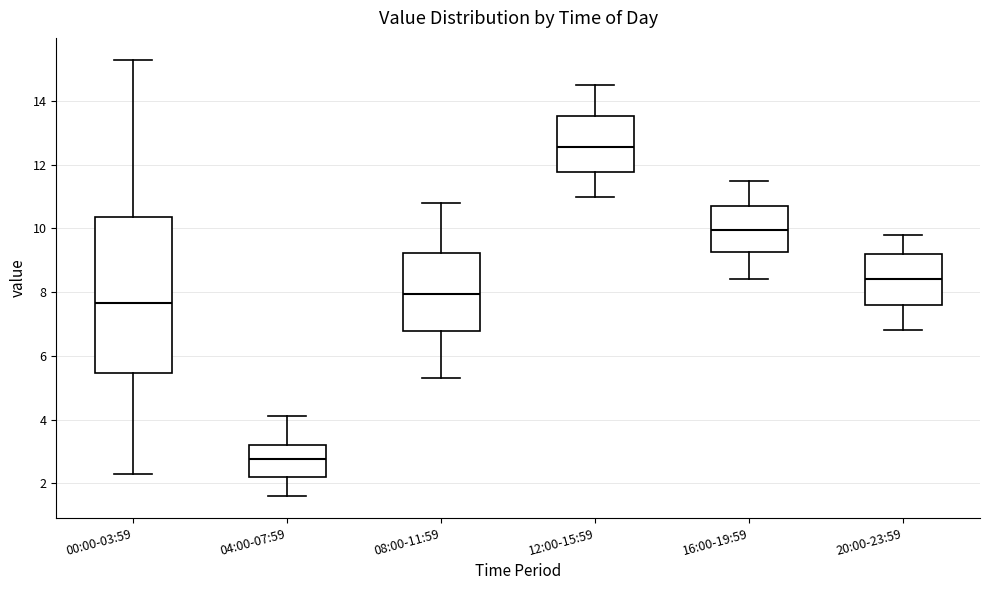

Comparing the boxes themselves (not the whiskers), which one is the tallest?

00:00-03:59